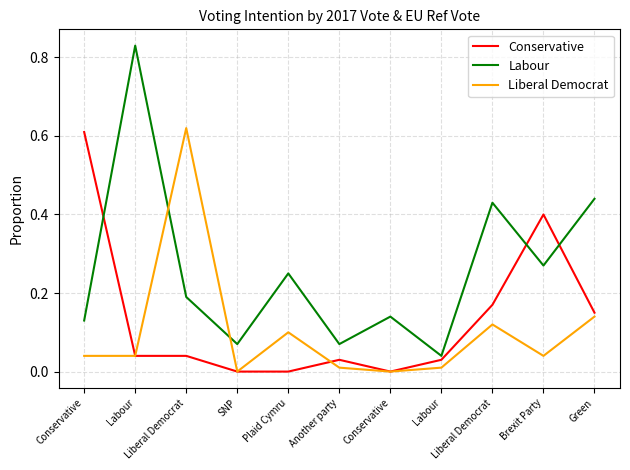

At how many categories does at least one series exceed 0?

11